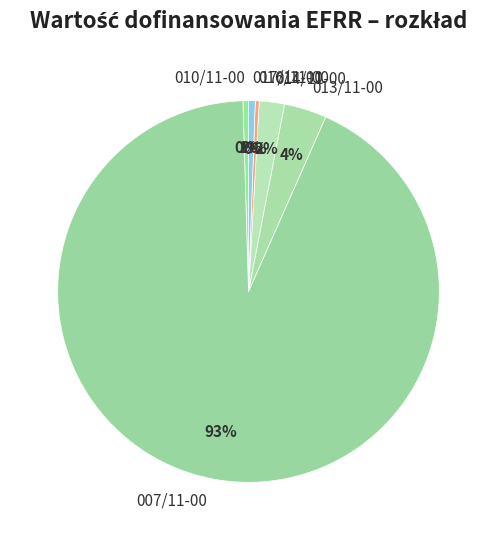

Which category has the biggest portion of the pie?

007/11-00